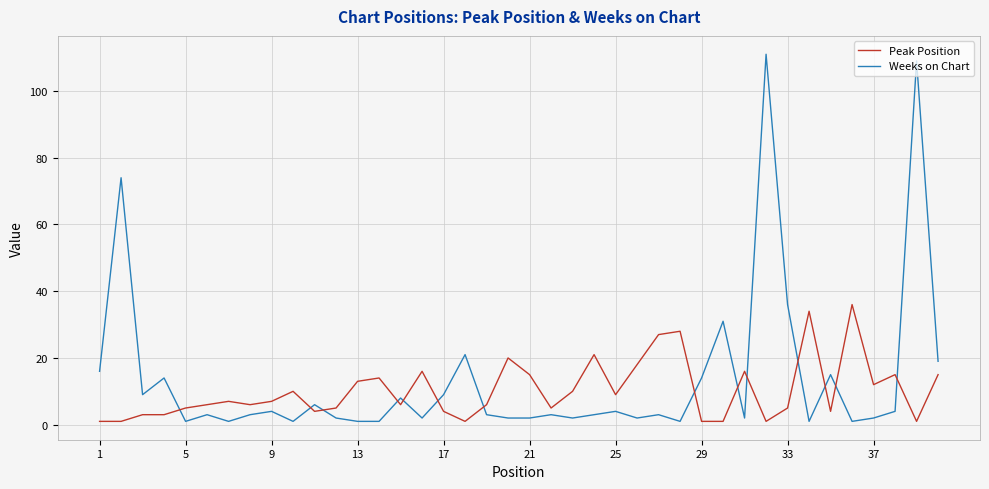

Which series has the widest spread of values?

Weeks on Chart